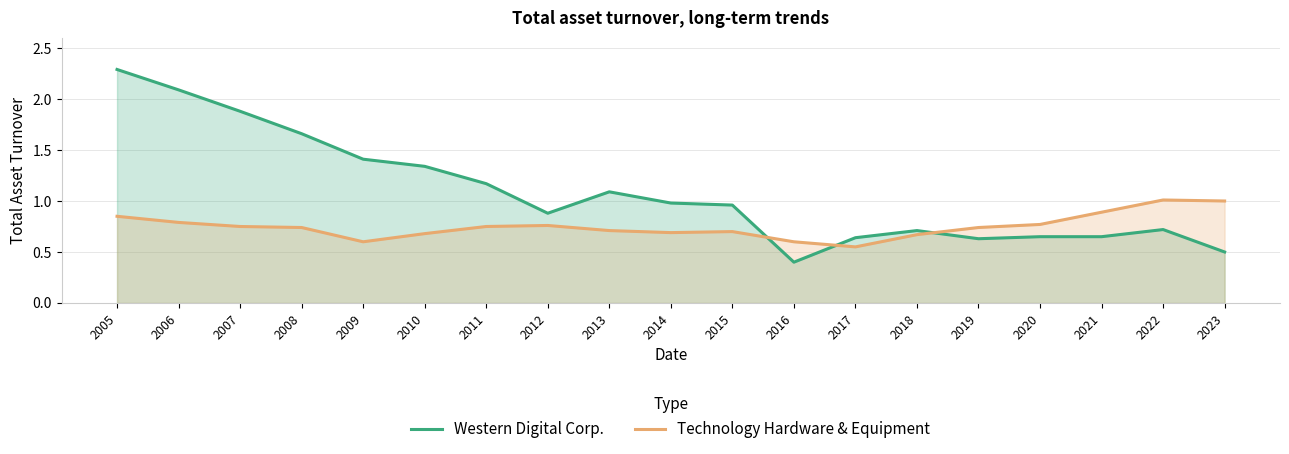

In Technology Hardware & Equipment, how many points are lower than both neighbors (excluding endpoints)?

3